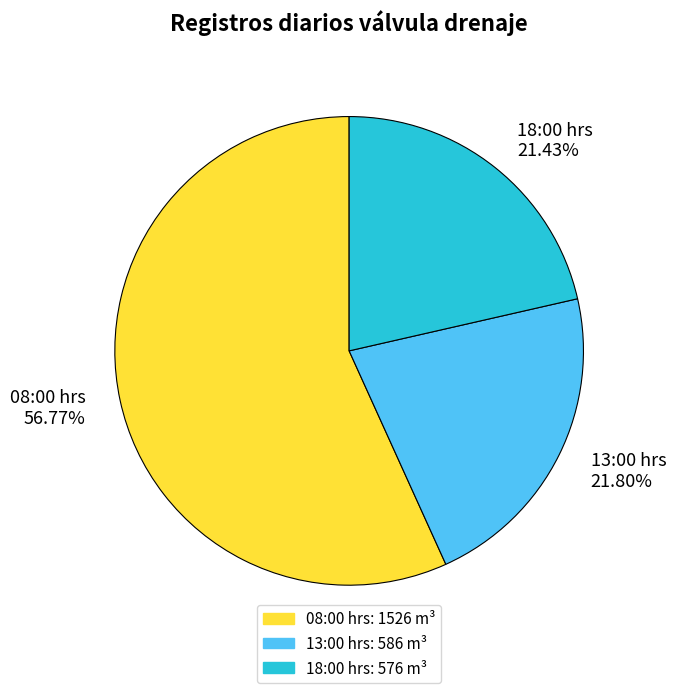

Is it true that 08:00 hrs is 52% of the pie?

False